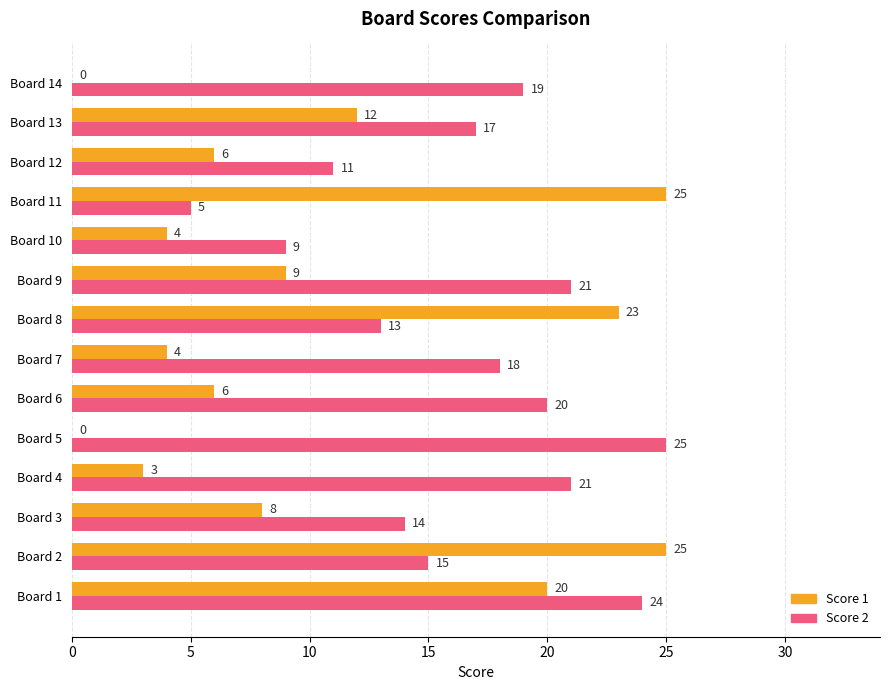

Which series has the largest total across all categories?

Score 2